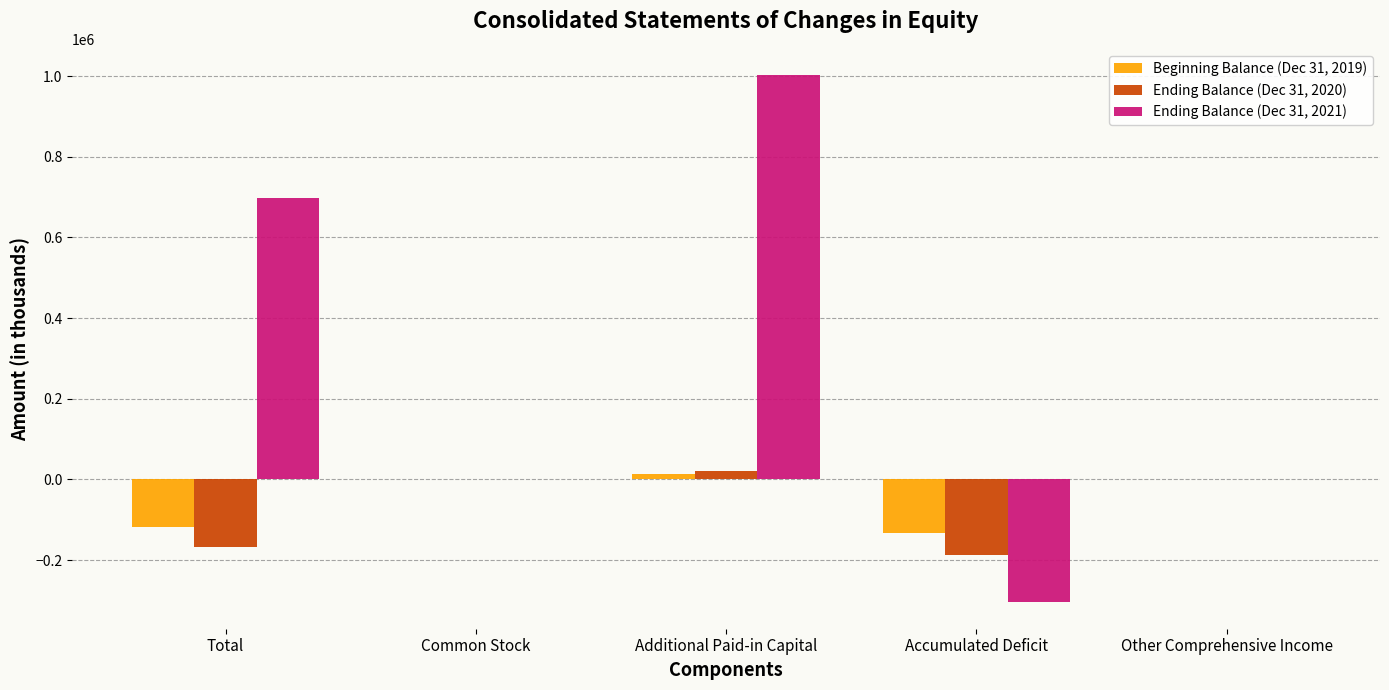

What is the sum of all Beginning Balance (Dec 31, 2019) values?

-237058